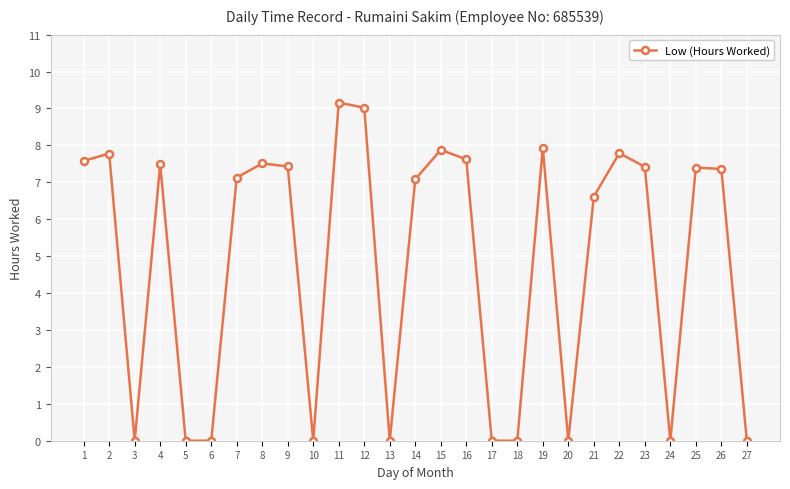

How many lines are shown in the chart?

1